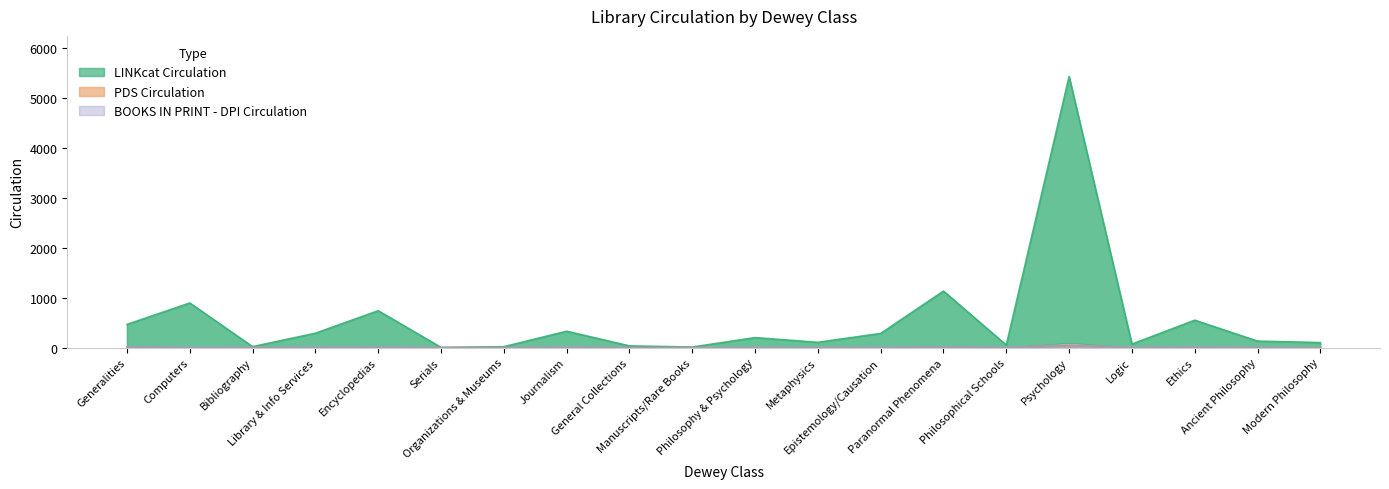

What is the difference between the maximum and second lowest values in the LINKcat Circulation series?

5423